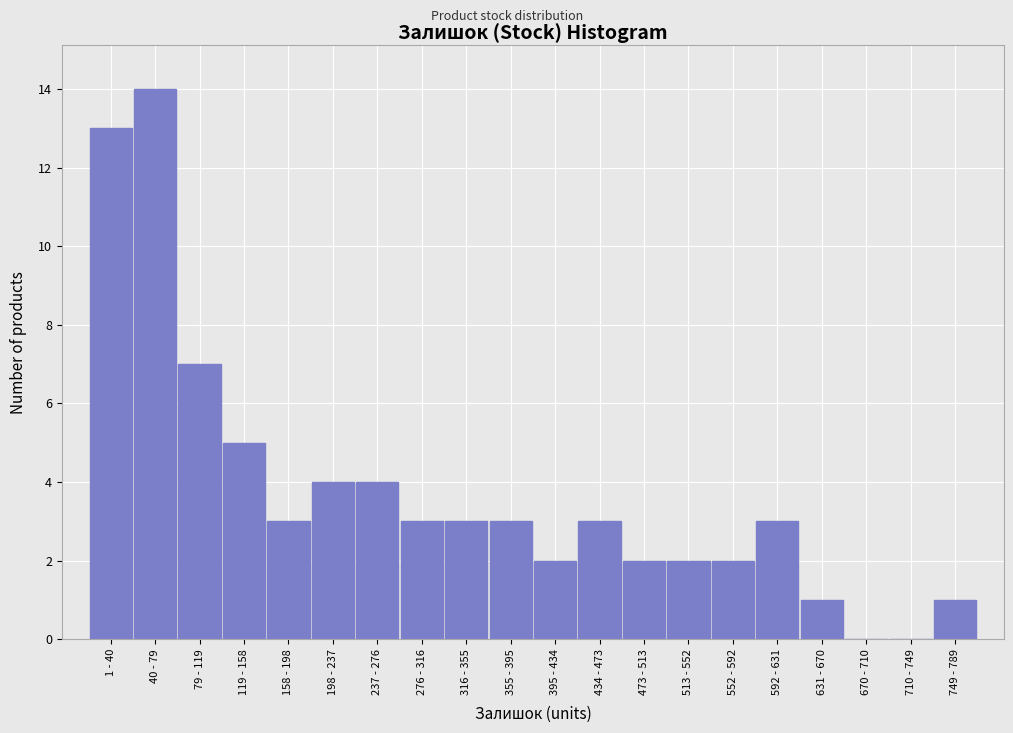

Reading right to left, transcribe all the data shown in this chart.

749 - 789=1	710 - 749=0	670 - 710=0	631 - 670=1	592 - 631=3	552 - 592=2	513 - 552=2	473 - 513=2	434 - 473=3	395 - 434=2	355 - 395=3	316 - 355=3	276 - 316=3	237 - 276=4	198 - 237=4	158 - 198=3	119 - 158=5	79 - 119=7	40 - 79=14	1 - 40=13